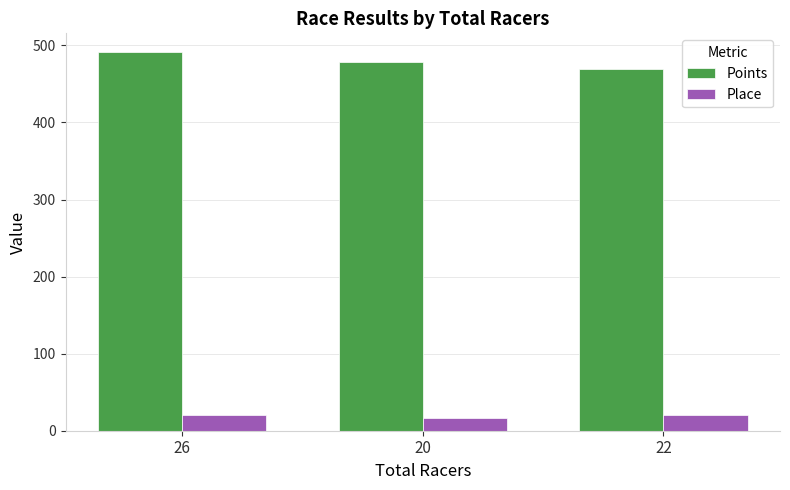

What is the label of the 3rd bar from the left?

22